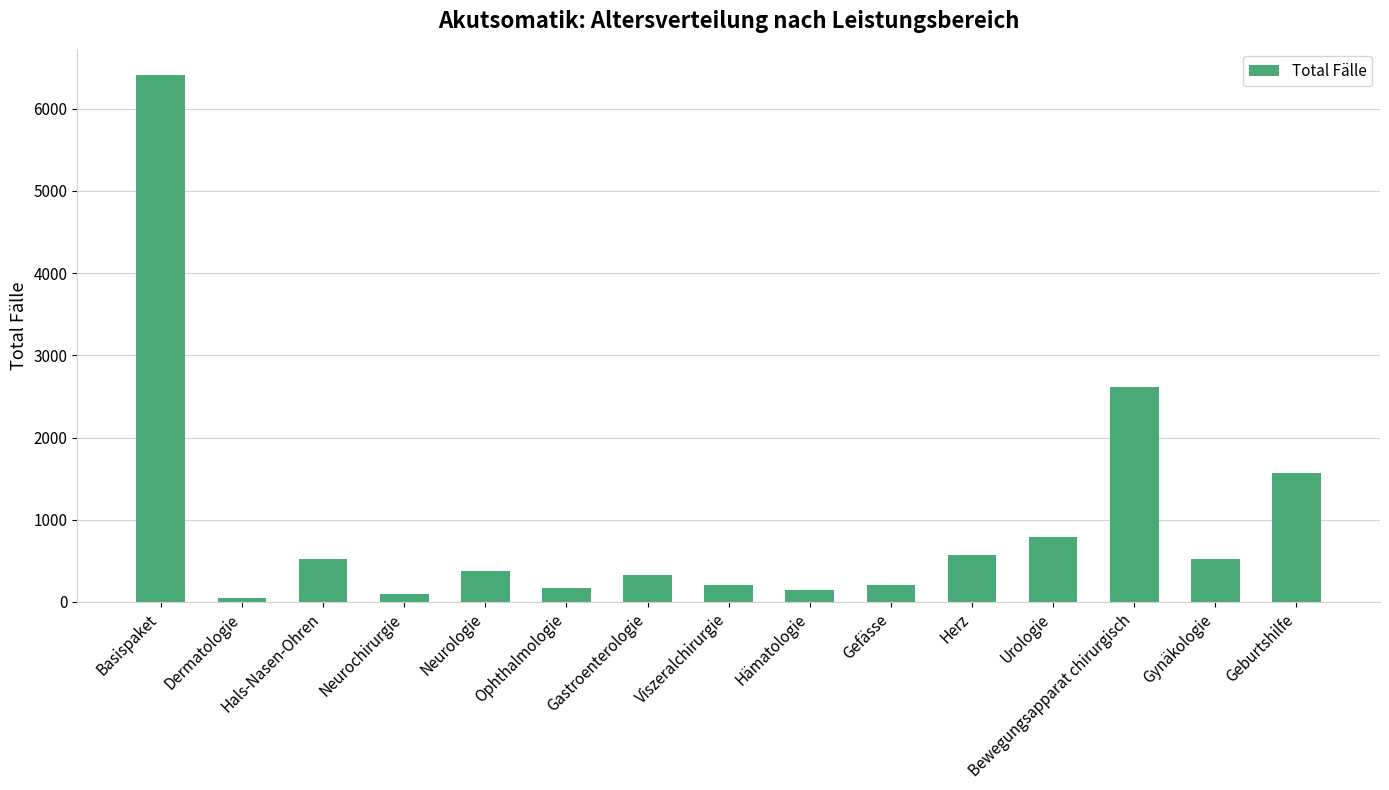

Read the value at Neurochirurgie.

97